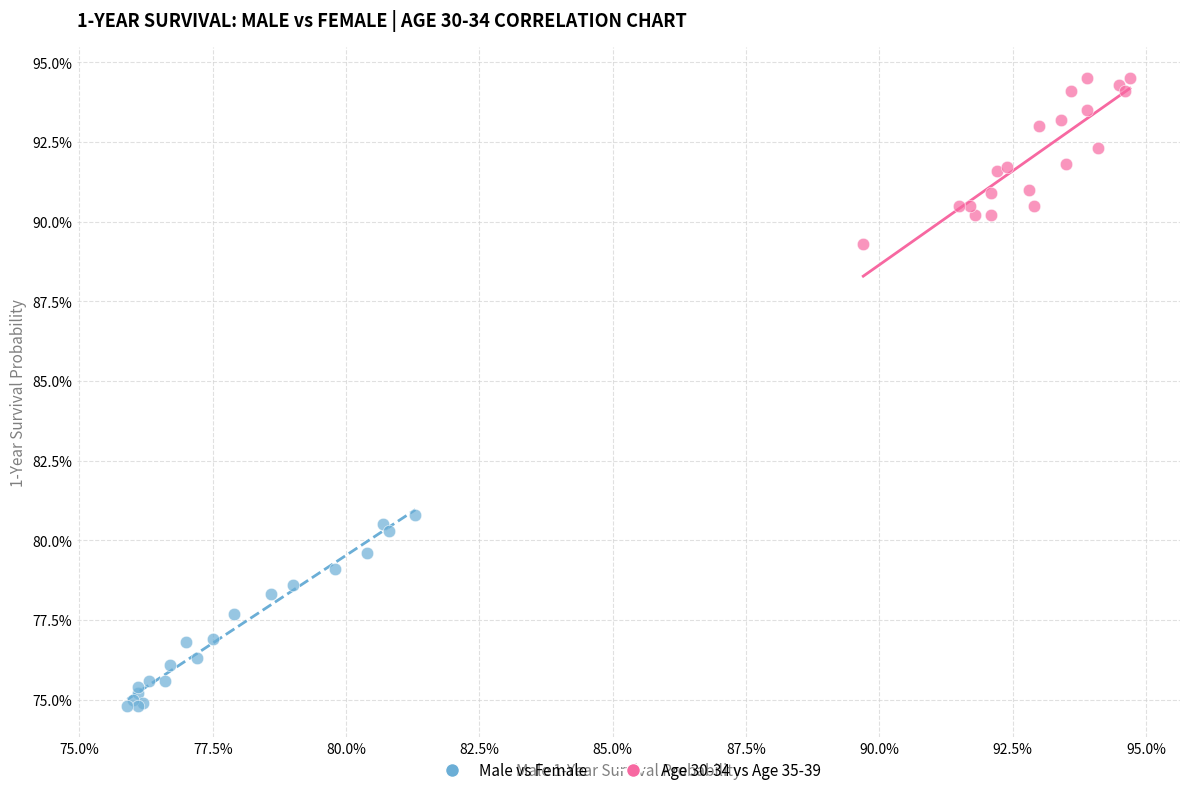

Which series reaches the minimum Y coordinate?

Male vs Female